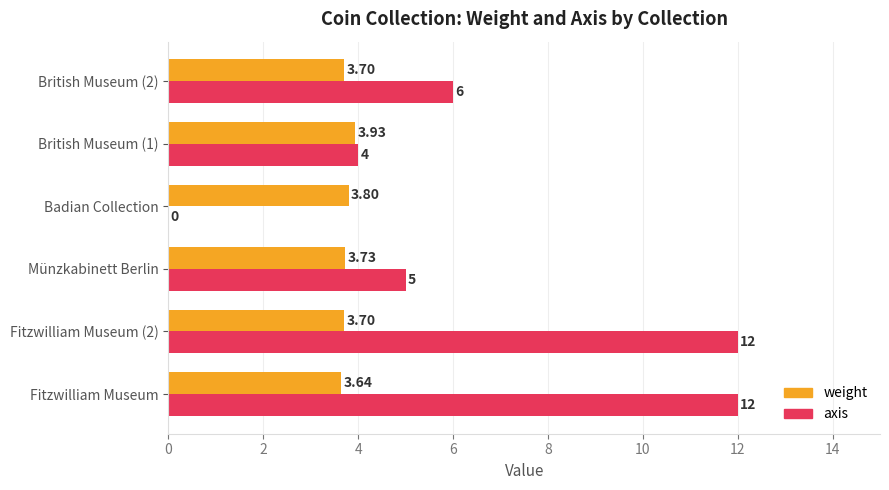

Is the value of axis at Fitzwilliam Museum (2) greater than the value of weight at Fitzwilliam Museum?

Yes